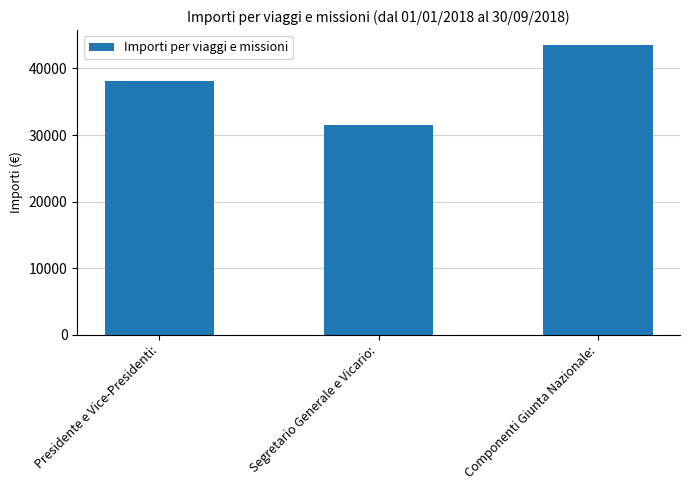

What is the difference between the maximum and second lowest values?

5417.5